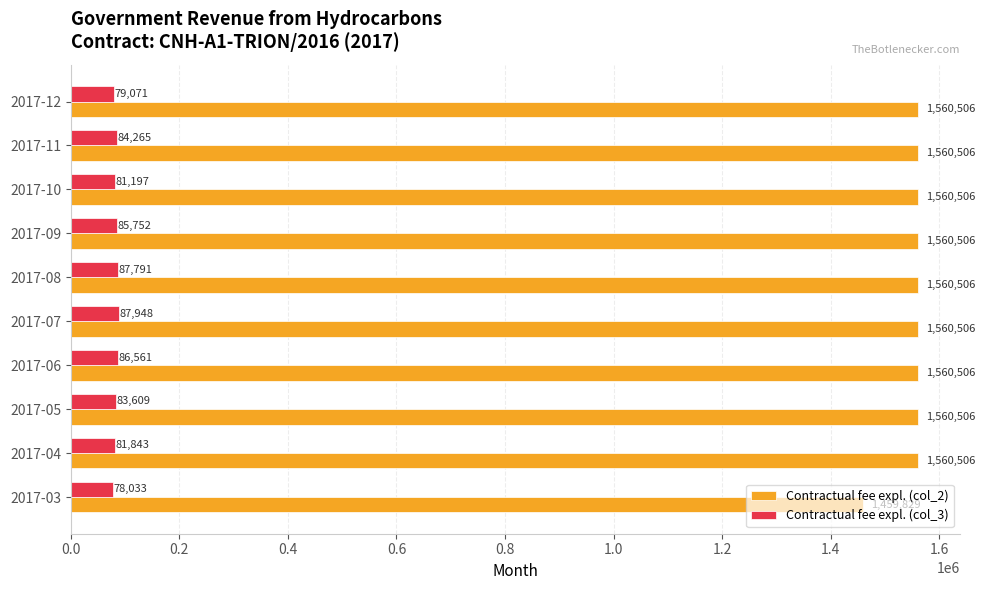

Is it true that Contractual fee expl. (col_2) equals 978730.3 at 2017-06?

False